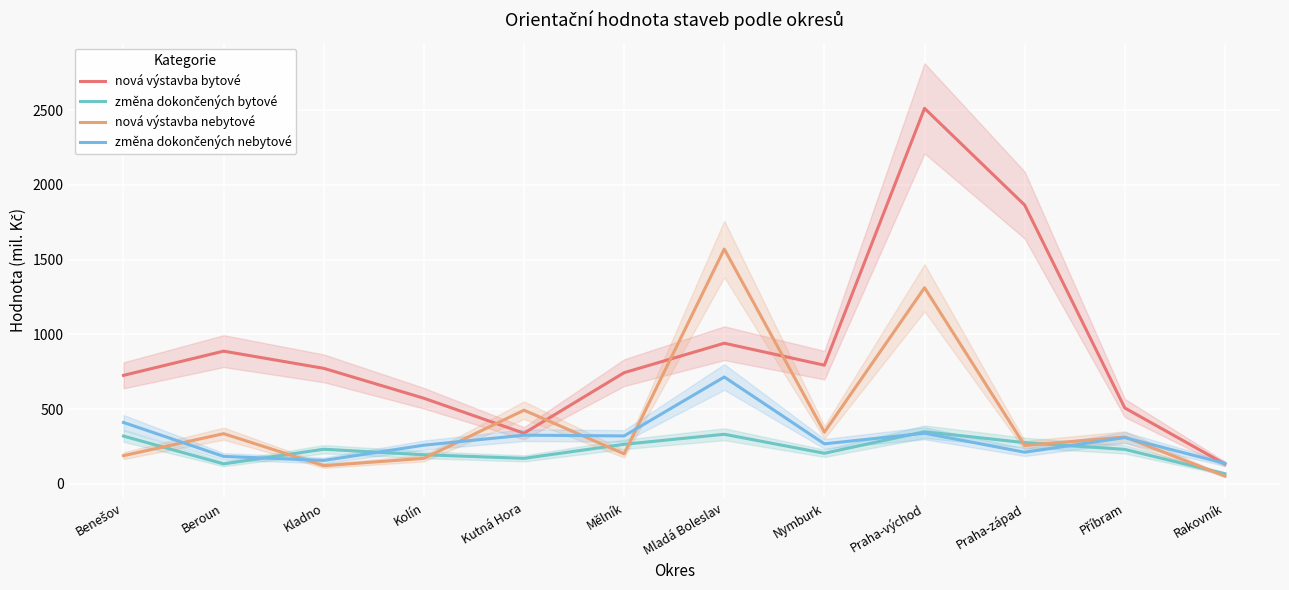

The value of nová výstavba bytové at Benešov is 726. True or false?

True